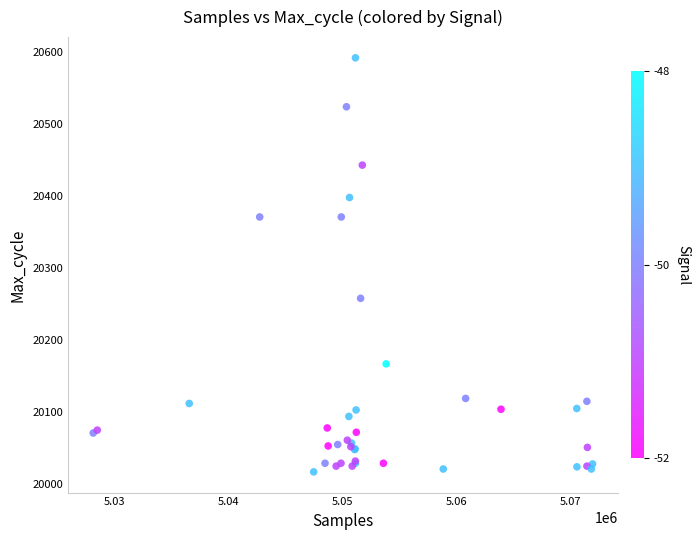

What Y value in the scatter plot is closest to 20304?

20258